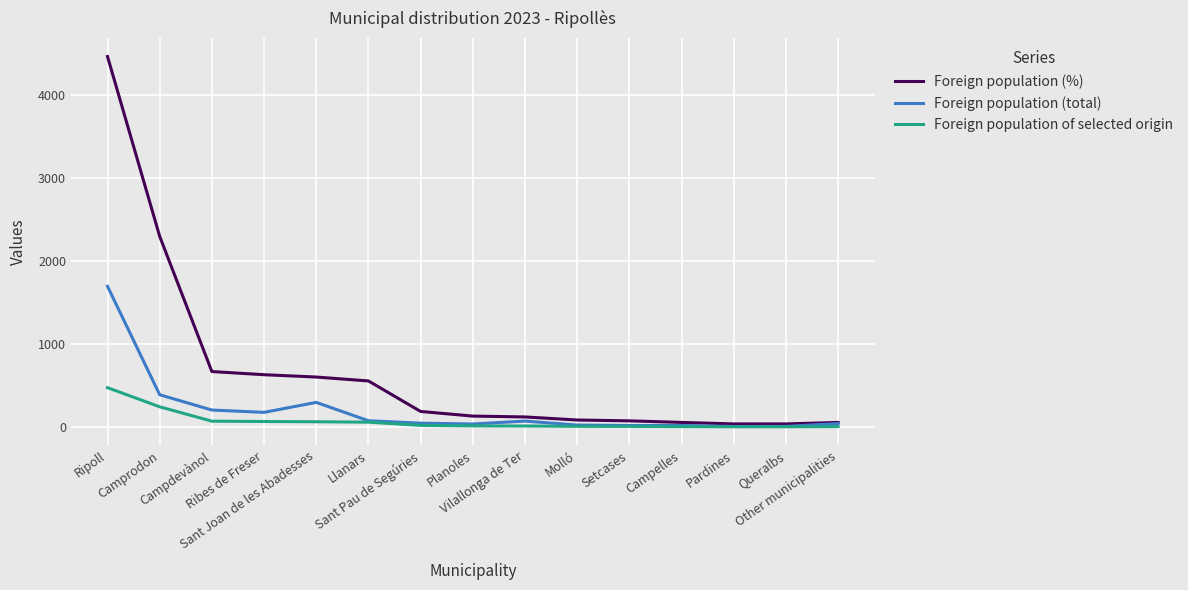

What is the difference between the maximum and minimum values in the Foreign population (total) series?

1687